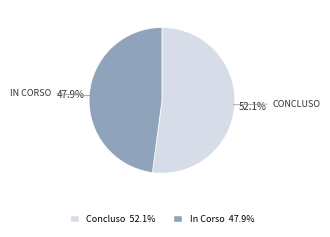

Rank the categories by value from lowest to highest.

In Corso, Concluso